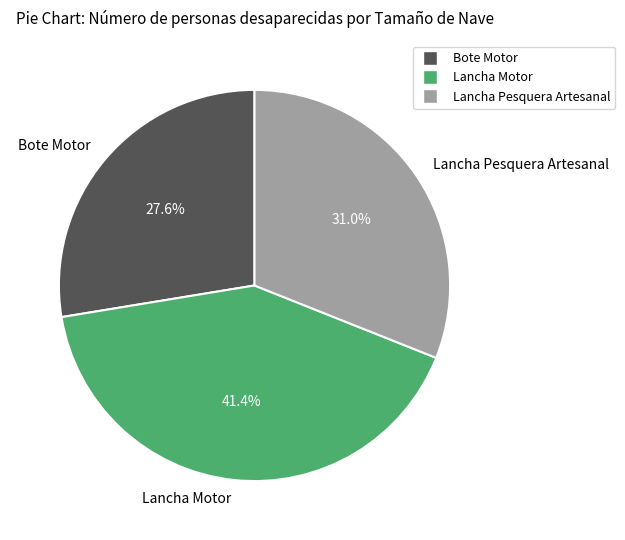

What percentage is the Lancha Motor slice, to the nearest percent?

41%